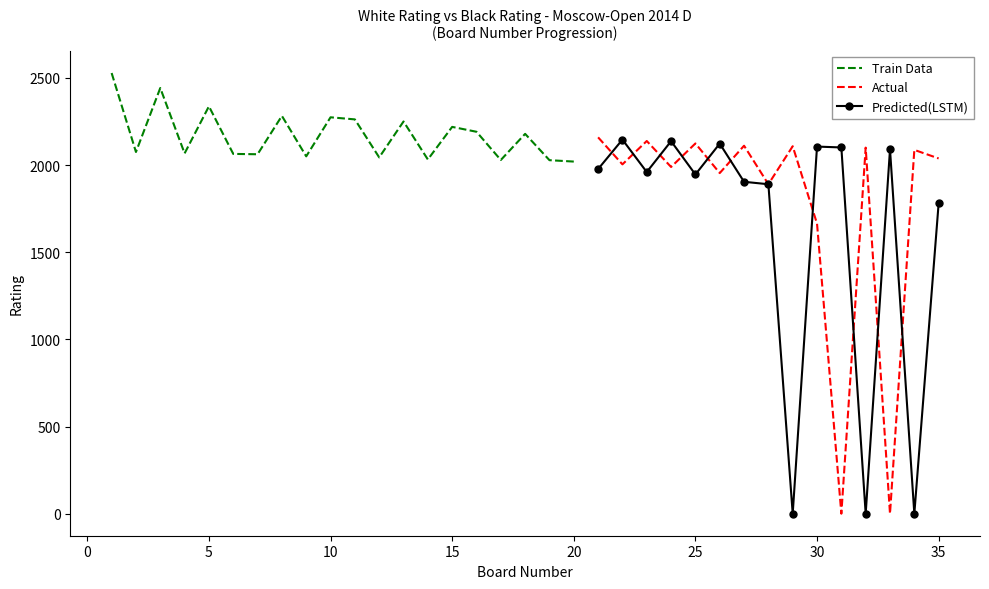

The value of Actual at 25 is 3107. True or false?

False